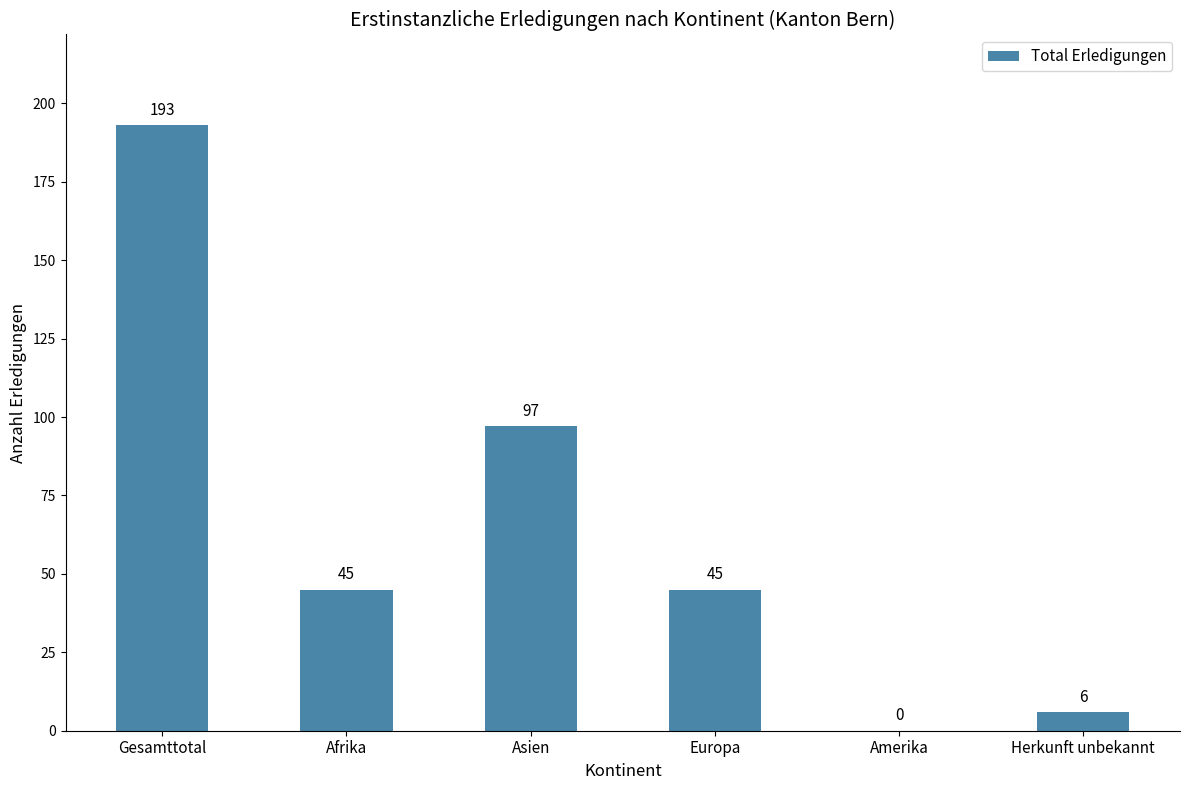

Are the bars horizontal?

No